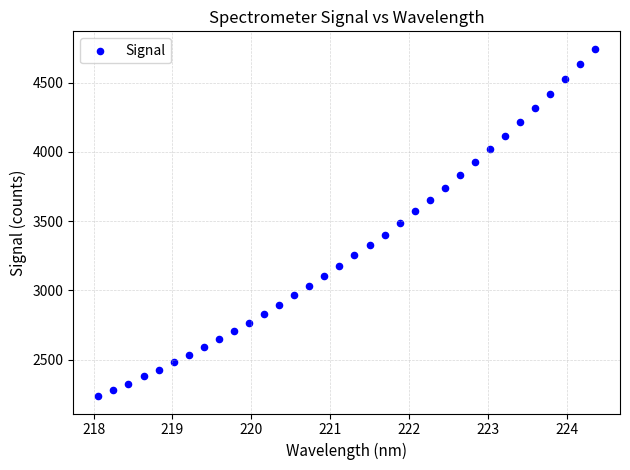

What is the range of Y values (max minus min)?

2509.1